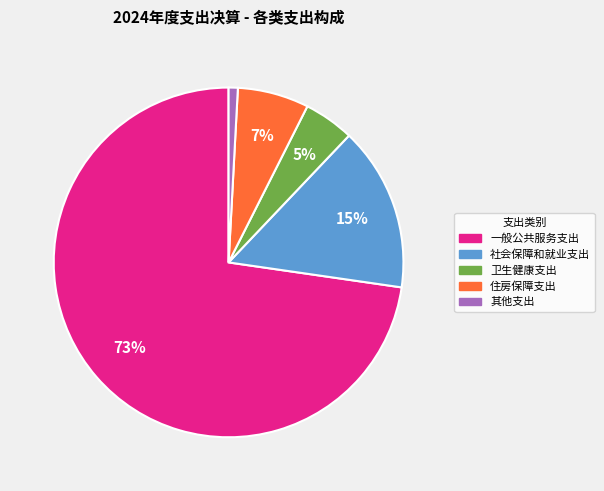

Does any single category account for the majority?

Yes